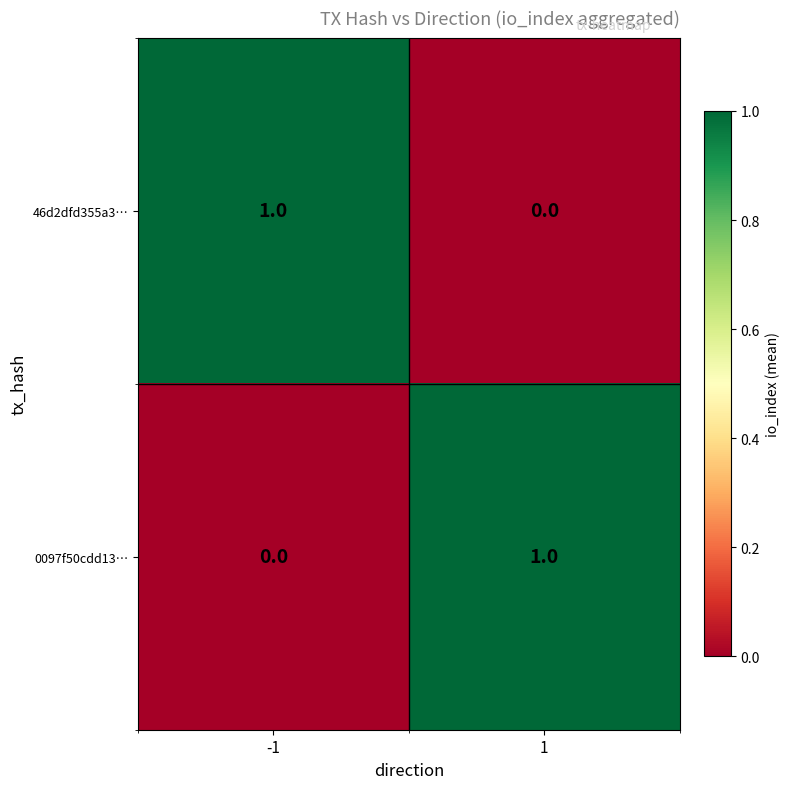

What is the spread (max minus min) of values at -1?

1